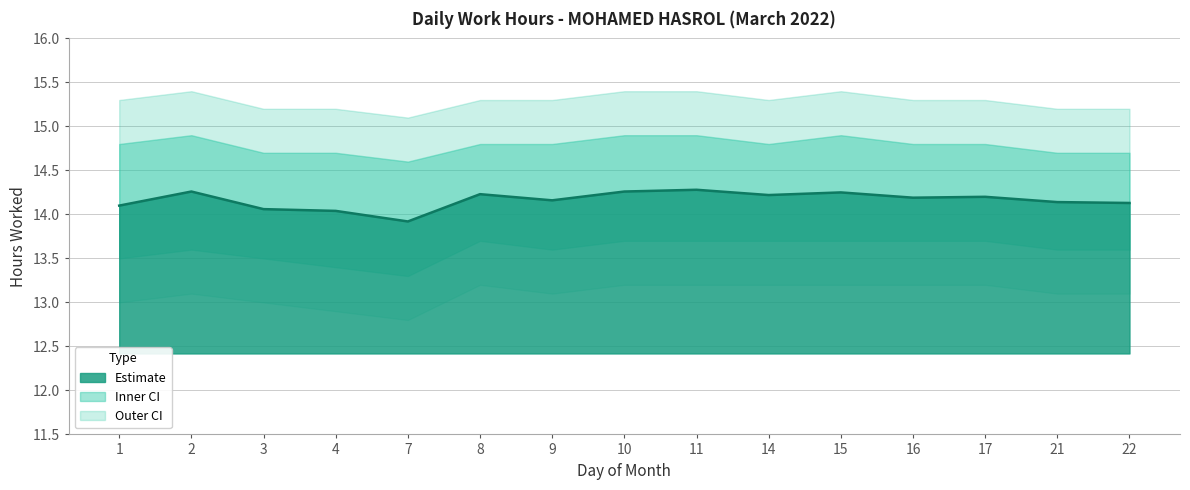

At which category does the data reach its first local valley?

7